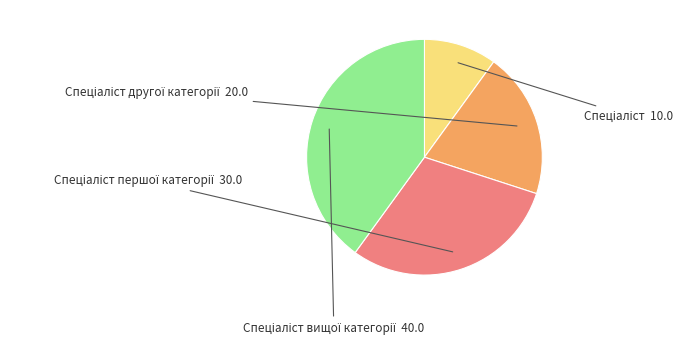

Does any single category account for the majority?

No